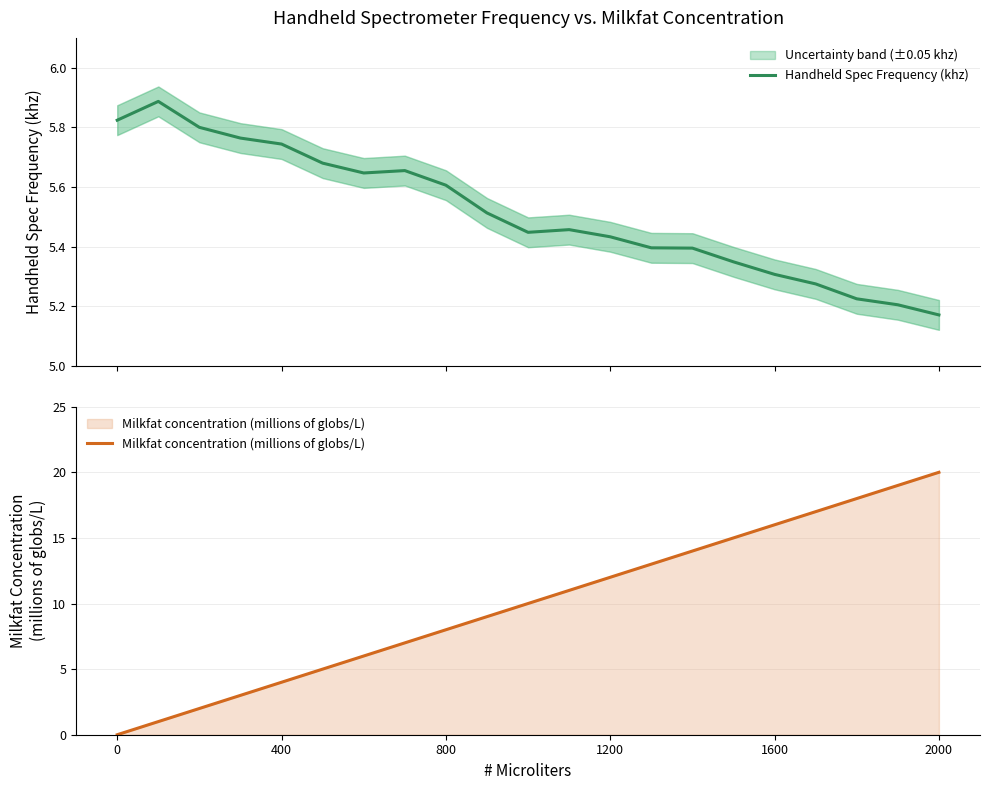

How many categories are shown in the chart?

21